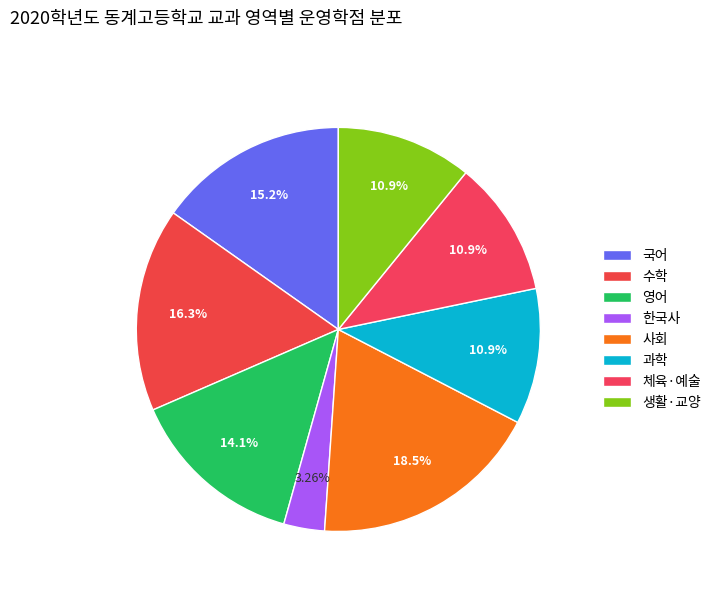

Is the sum of 체육·예술 and 한국사 greater than half?

No